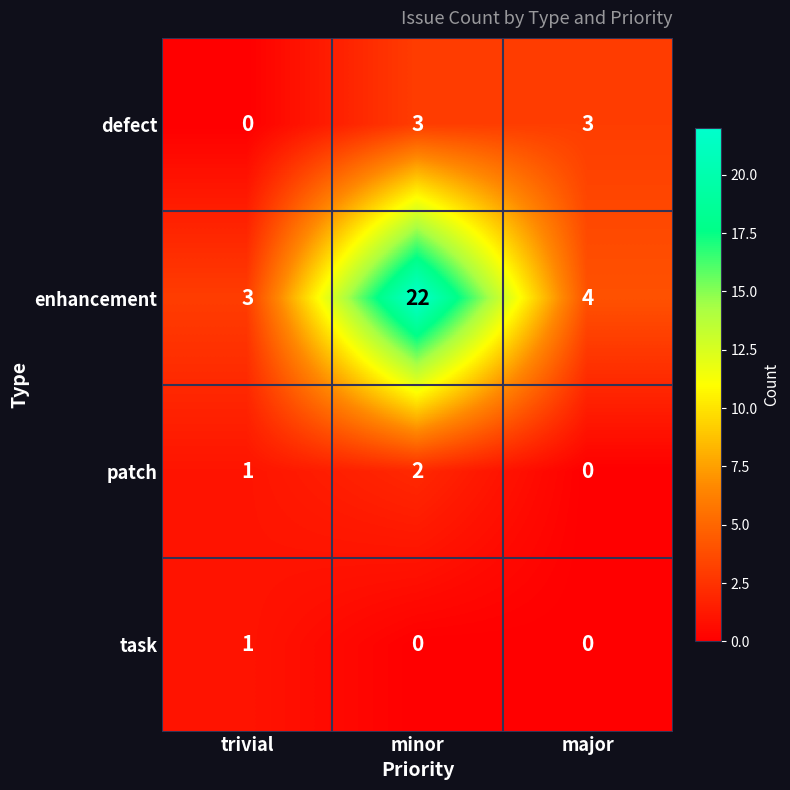

The defect series shows 1 at trivial. True or false?

False